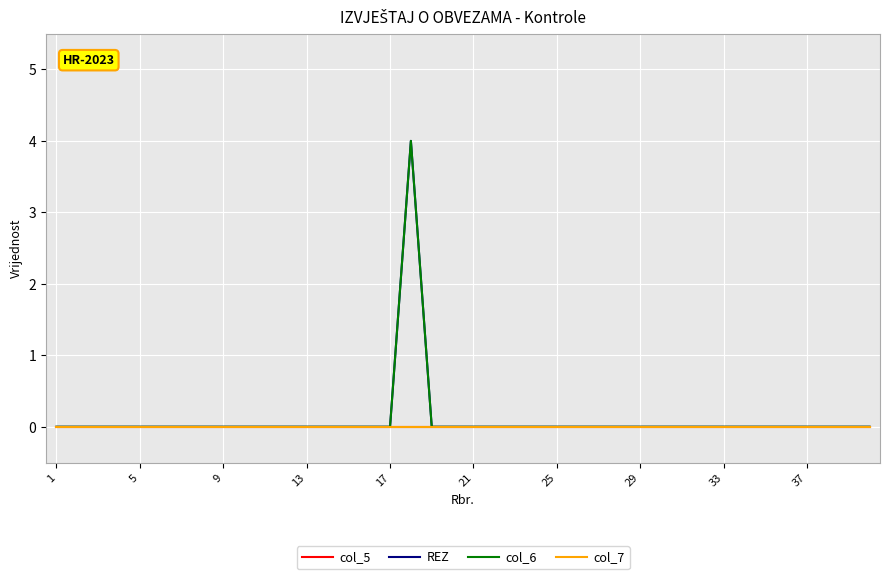

Is this an area chart (filled region under the line)?

No